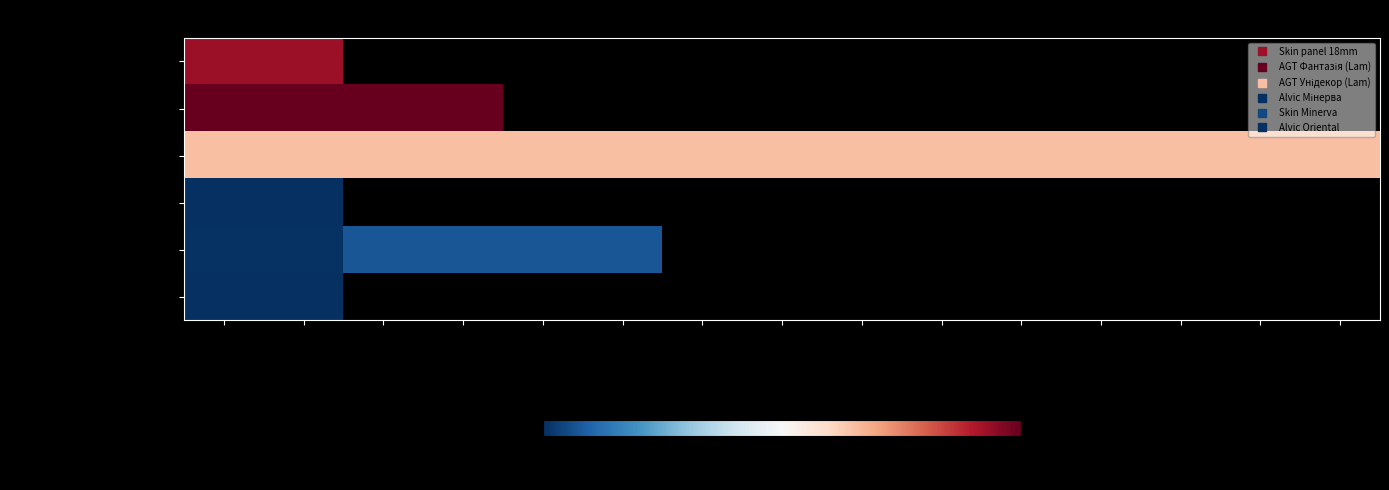

List the series in order of their peak value, highest first.

AGT Фантазія (Lam), Skin panel 18mm, AGT Унідекор (Lam), Skin Minerva, Alvic Мінерва, Alvic Oriental